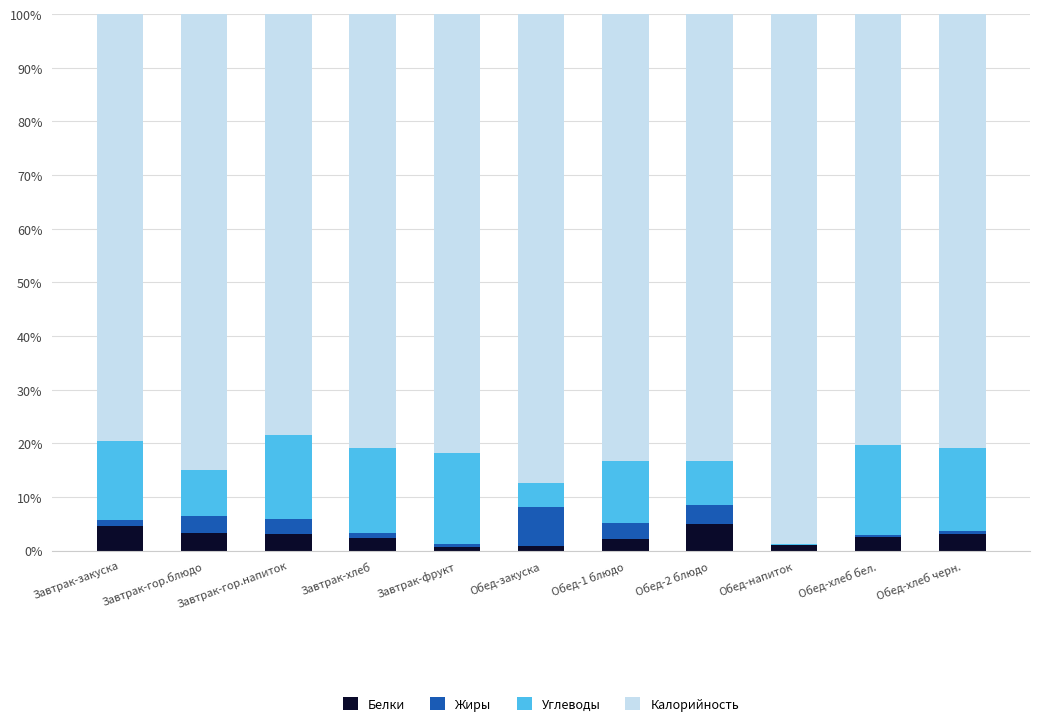

The value of Белки at Обед-хлеб черн. is 3.1. True or false?

True